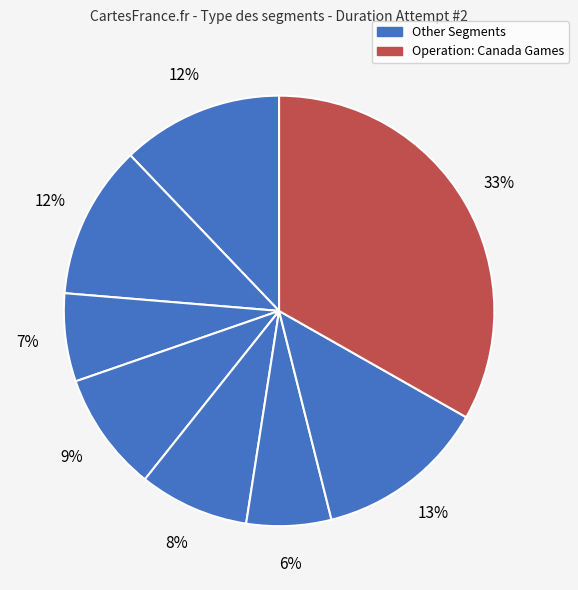

Count the number of slices in the pie.

8